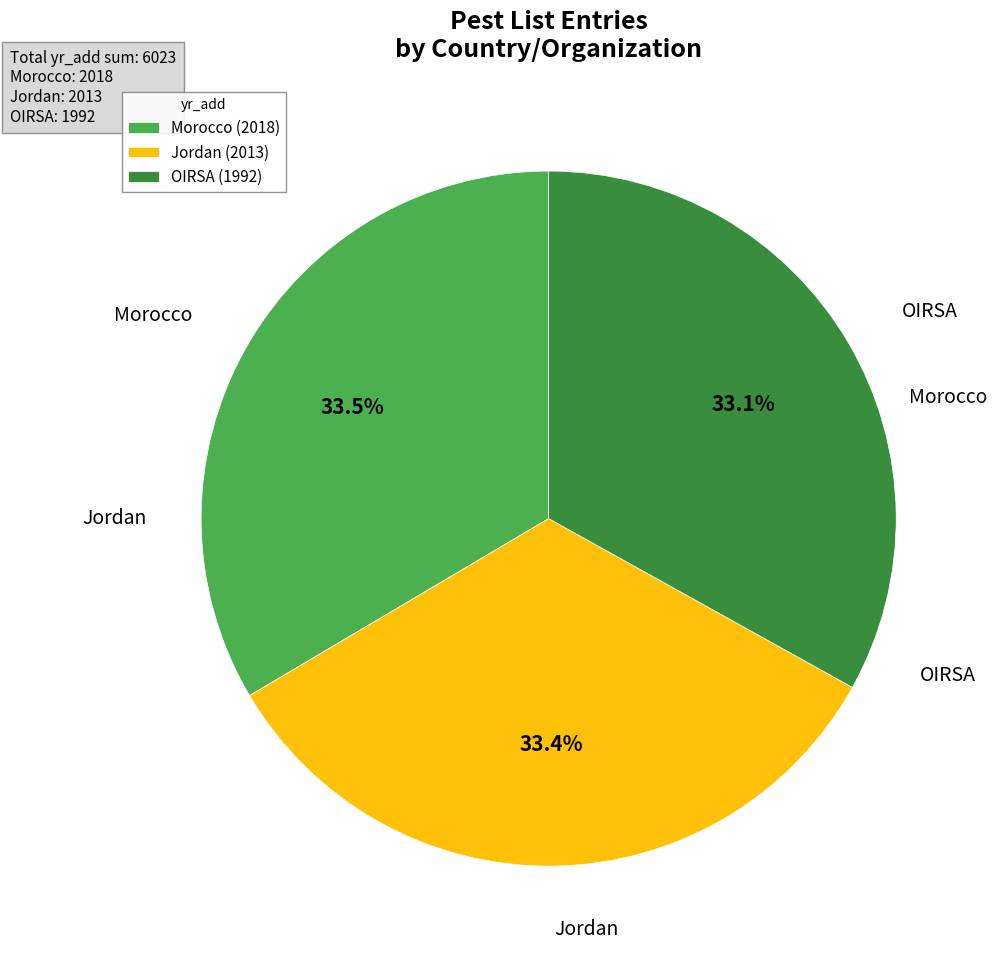

How many slices are in this pie chart?

3